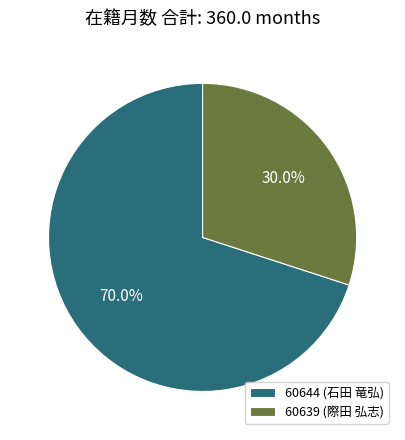

Is the sum of 60639 (際田 弘志) and 60644 (石田 竜弘) greater than half?

Yes